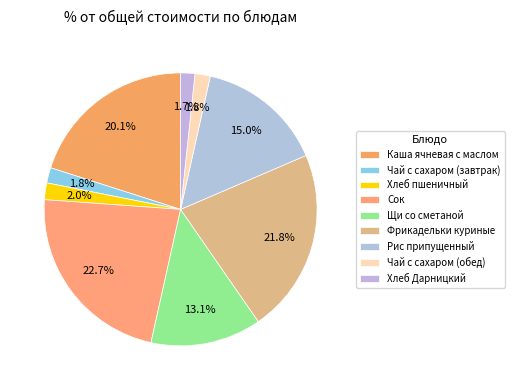

Which slice is the smallest?

Хлеб Дарницкий